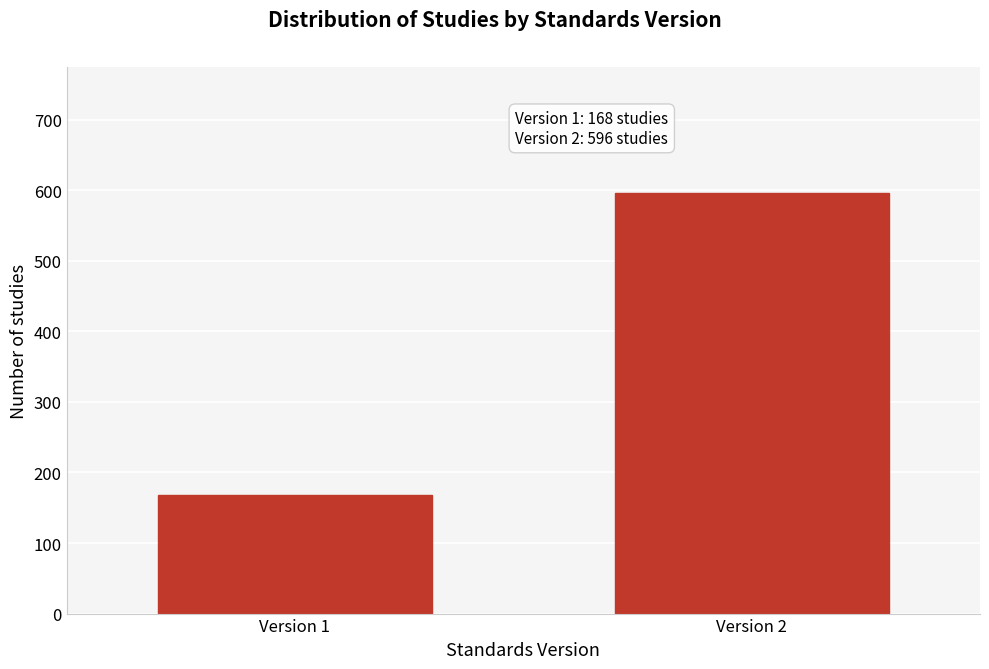

Reading left to right, extract all data points from this chart.

Version 1=168	Version 2=596